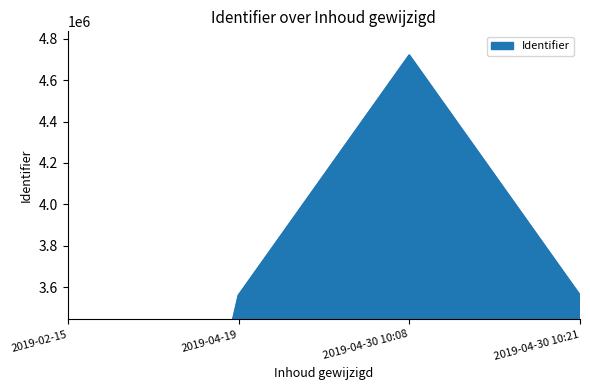

How many lines are shown in the chart?

1